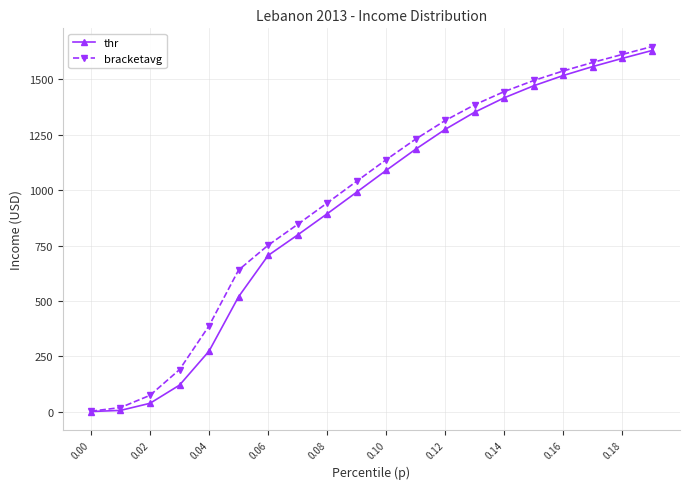

List the series in order of their overall mean, lowest first.

thr, bracketavg